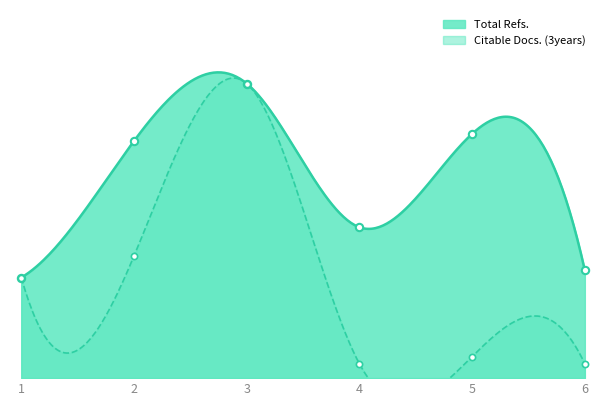

Which series has the largest total across all categories?

Total Refs.